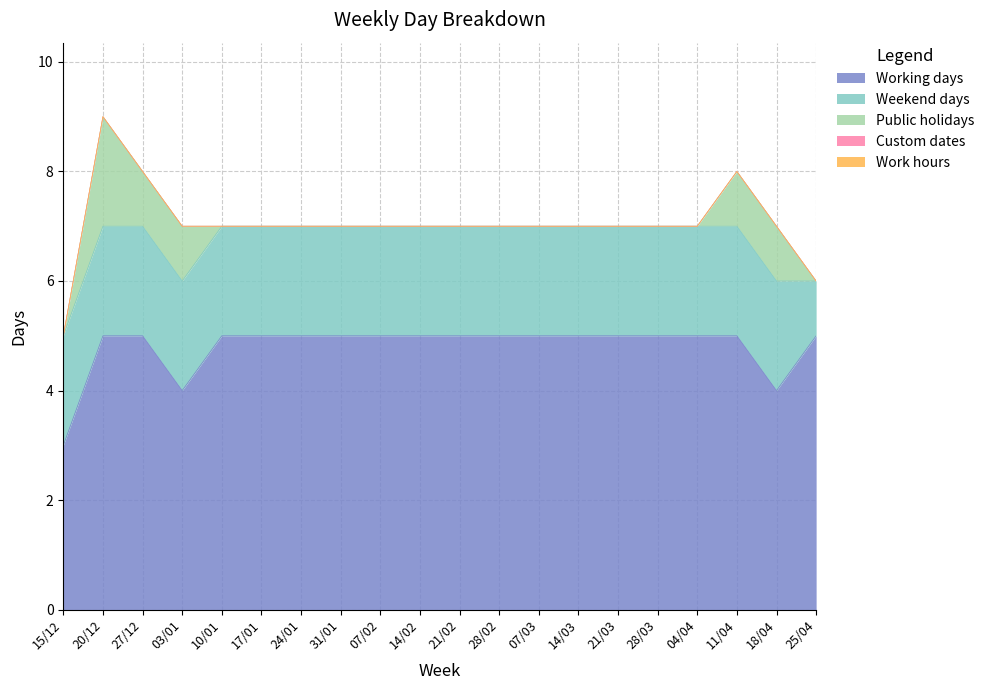

How many series are shown in this chart?

5